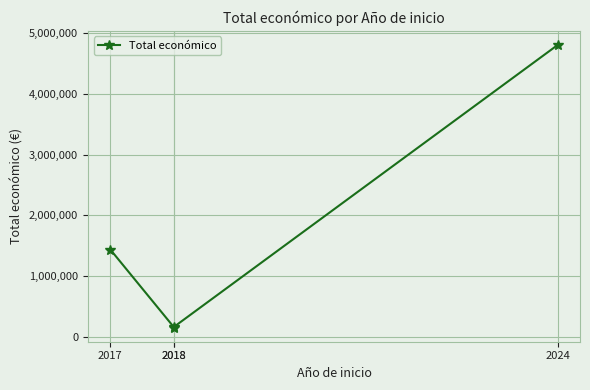

List the labels in order of value, largest first.

2024, 2017, 2018, 2018